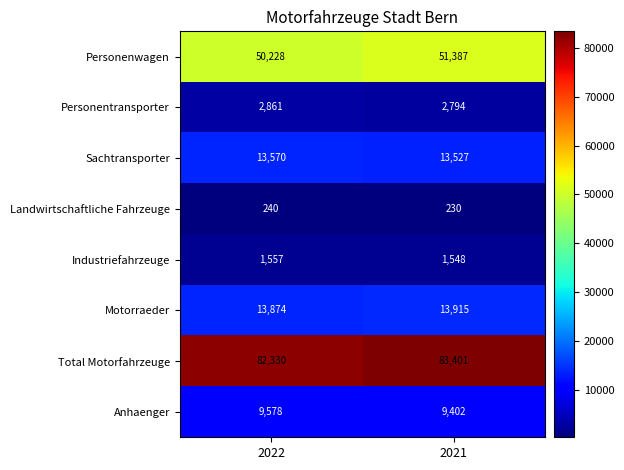

The Sachtransporter series shows 13570 at 2022. True or false?

True